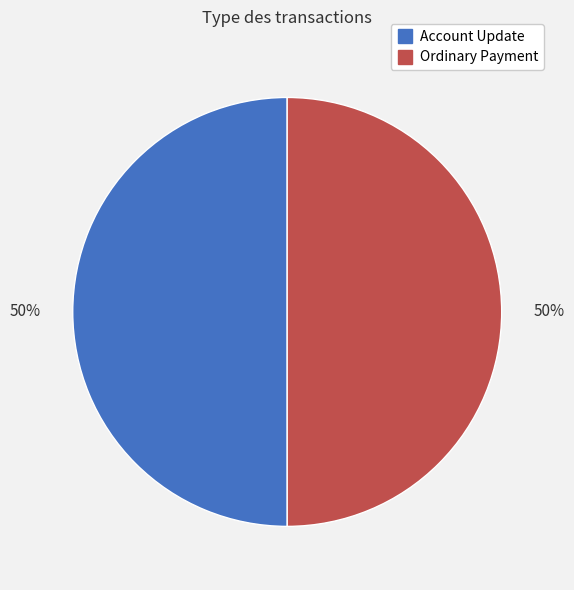

Approximately how many times larger is the value at Account Update compared to Ordinary Payment?

1.0